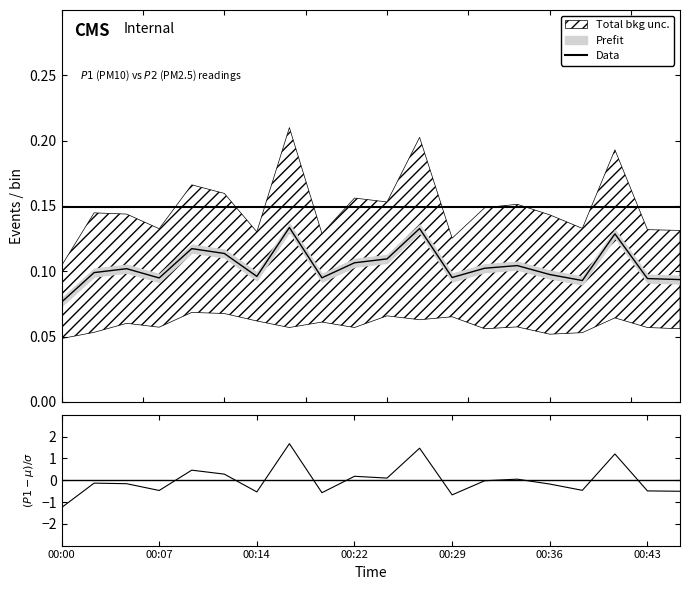

How many times do (P1-mean)/σ and Data cross each other?

10